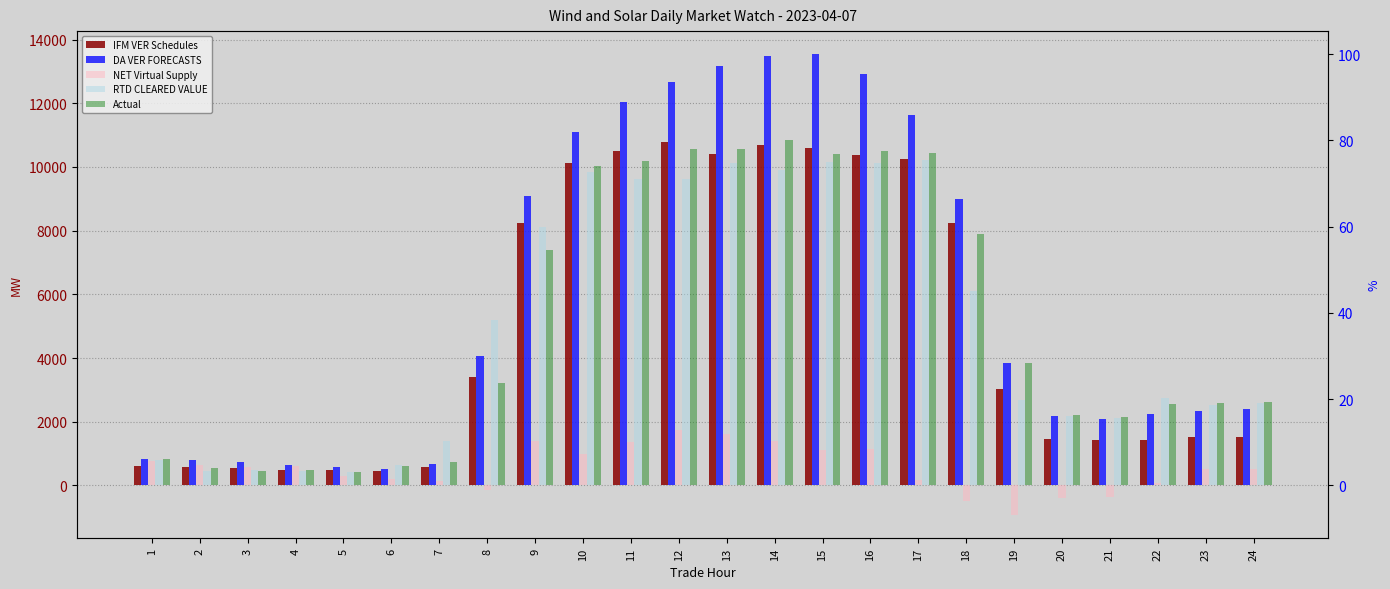

What is the average value of the Actual series?

5086.6